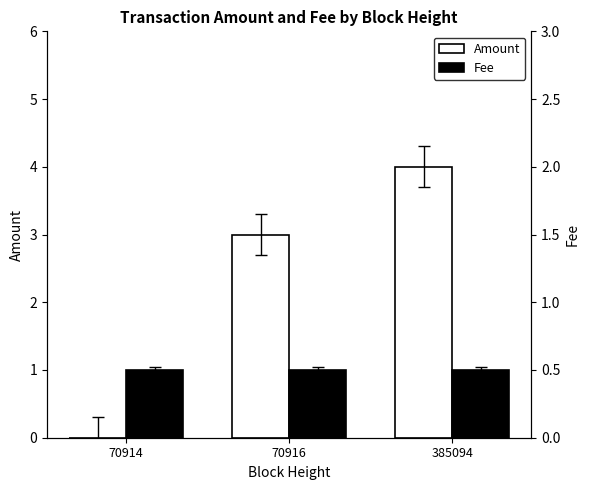

The Fee series shows 2 at 70916. True or false?

False